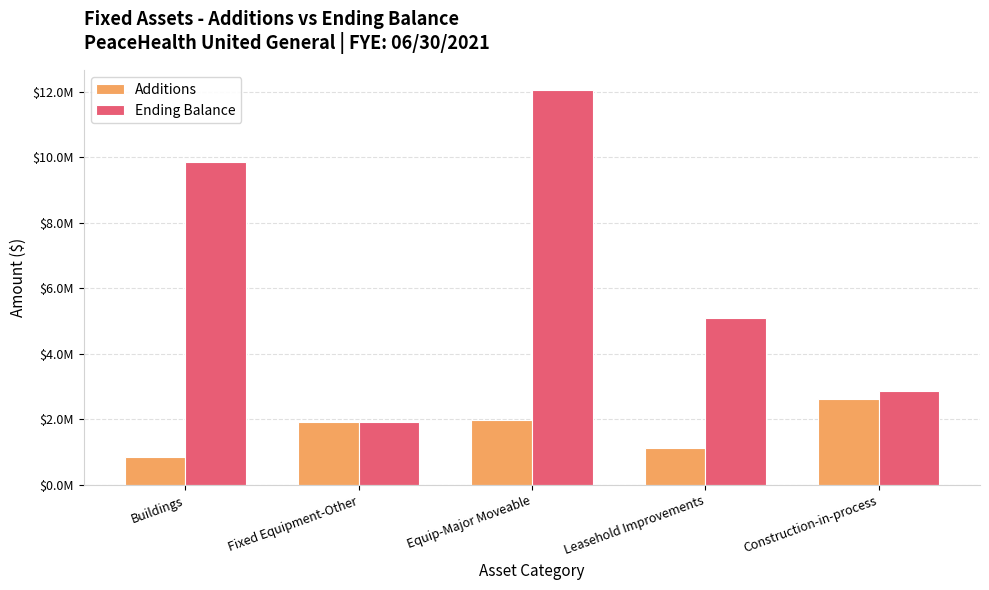

What is the label of the 3rd bar from the right?

Equip-Major Moveable